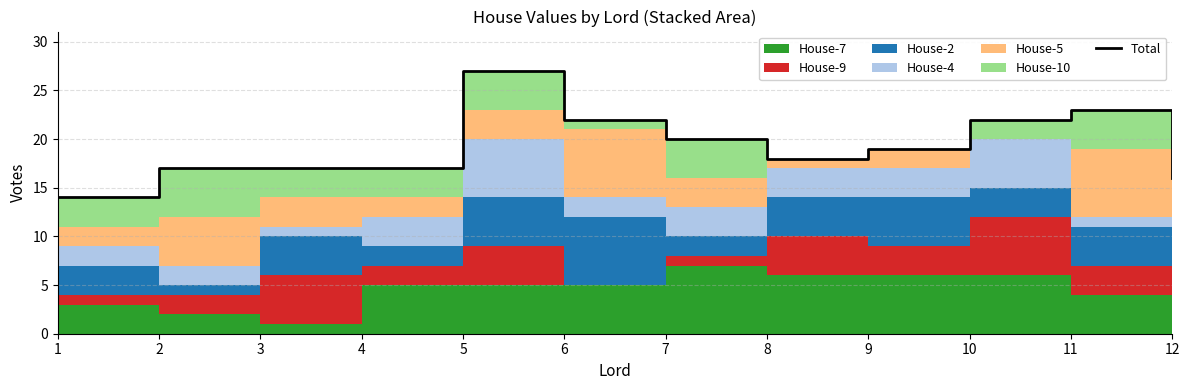

Reading right to left, extract all data points from this chart.

16	23	22	19	18	20	22	27	17	17	17	14